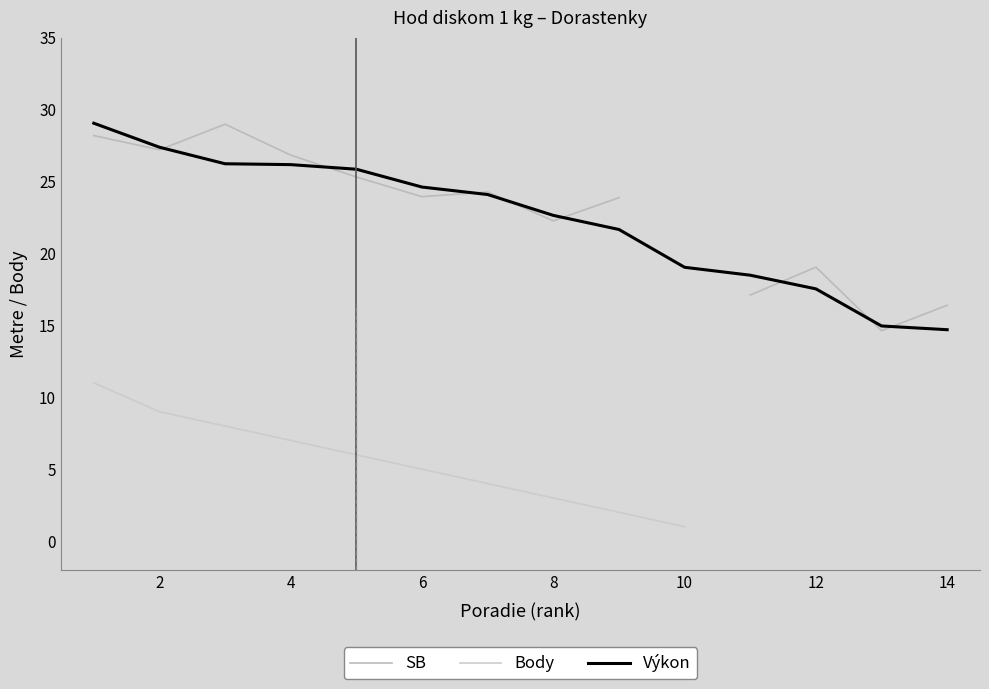

The value of Výkon at 14 is 5.9. True or false?

False